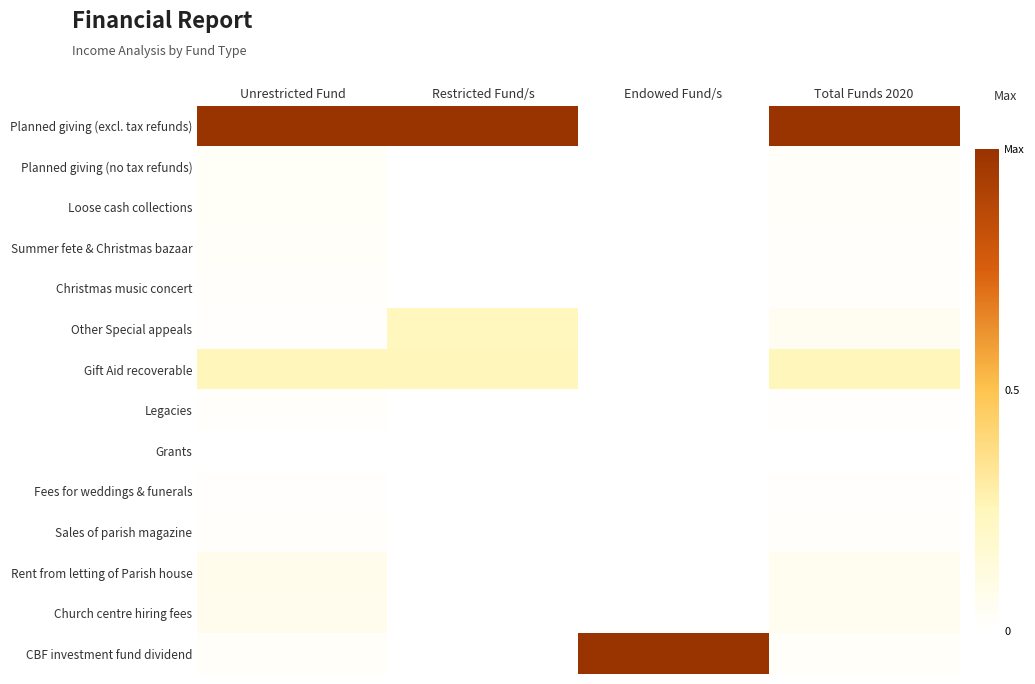

Which category has the highest value across all series?

Unrestricted Fund